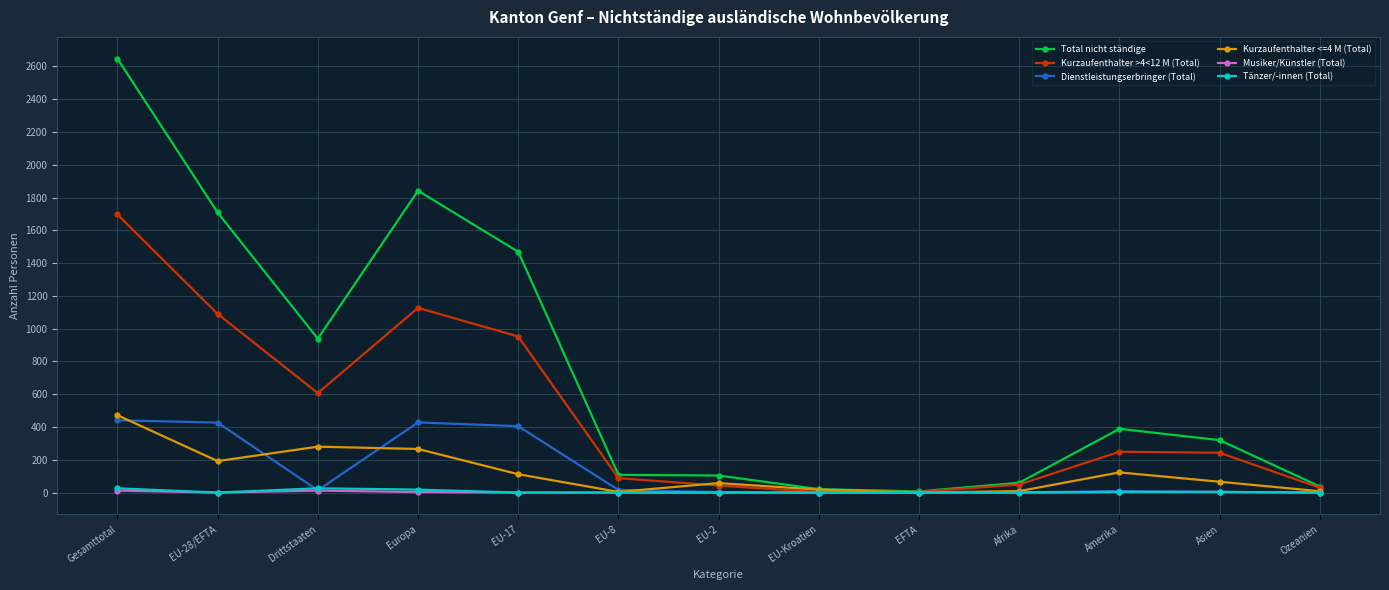

What is the difference between the Kurzaufenthalter >4<12 M (Total) values at EFTA and Gesamttotal?

1693